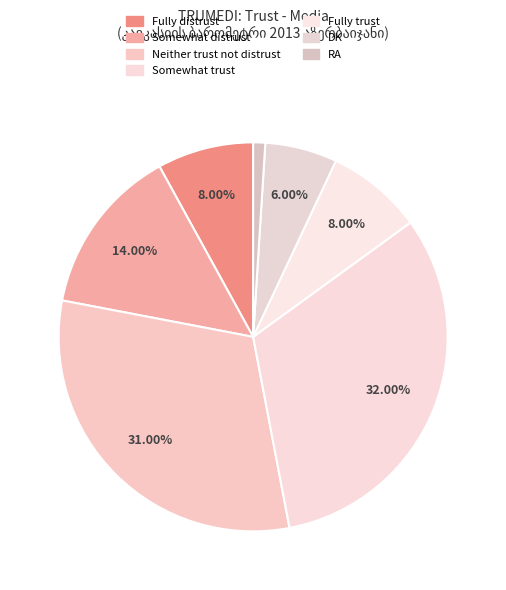

Count the number of slices in the pie.

7